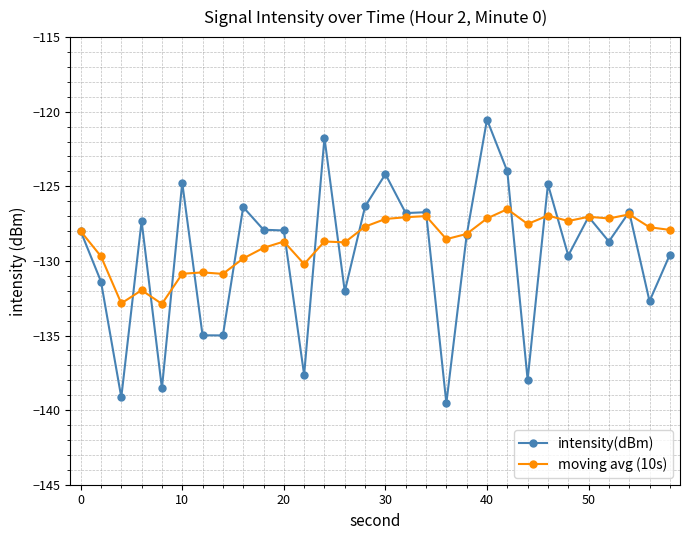

Does the chart have visible grid lines?

Yes